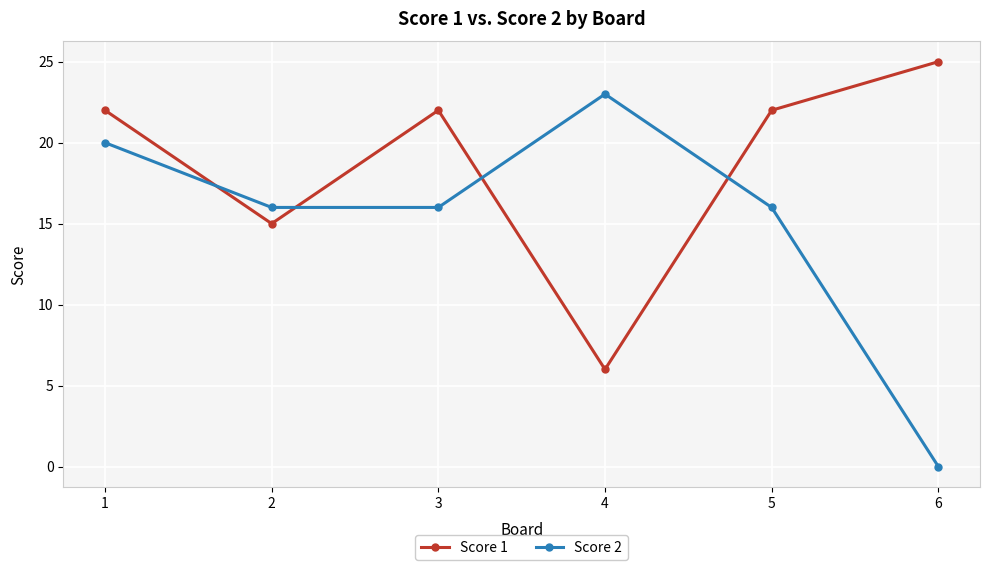

Which series ends up on top after the final intersection of Score 2 and Score 1?

Score 1